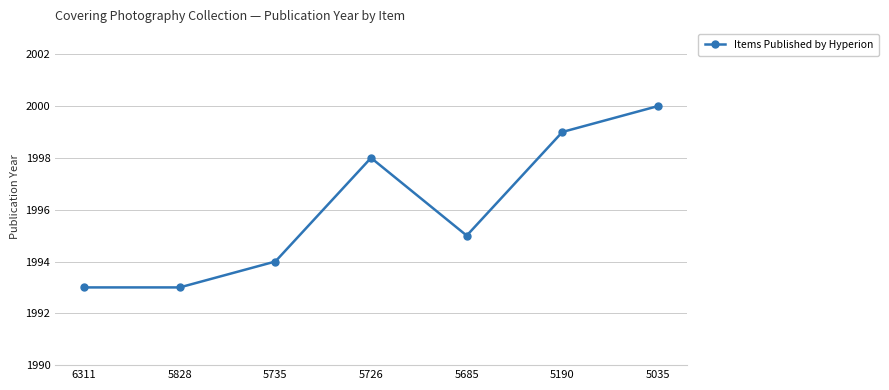

Where is the data nearest to the value 1996?

5685